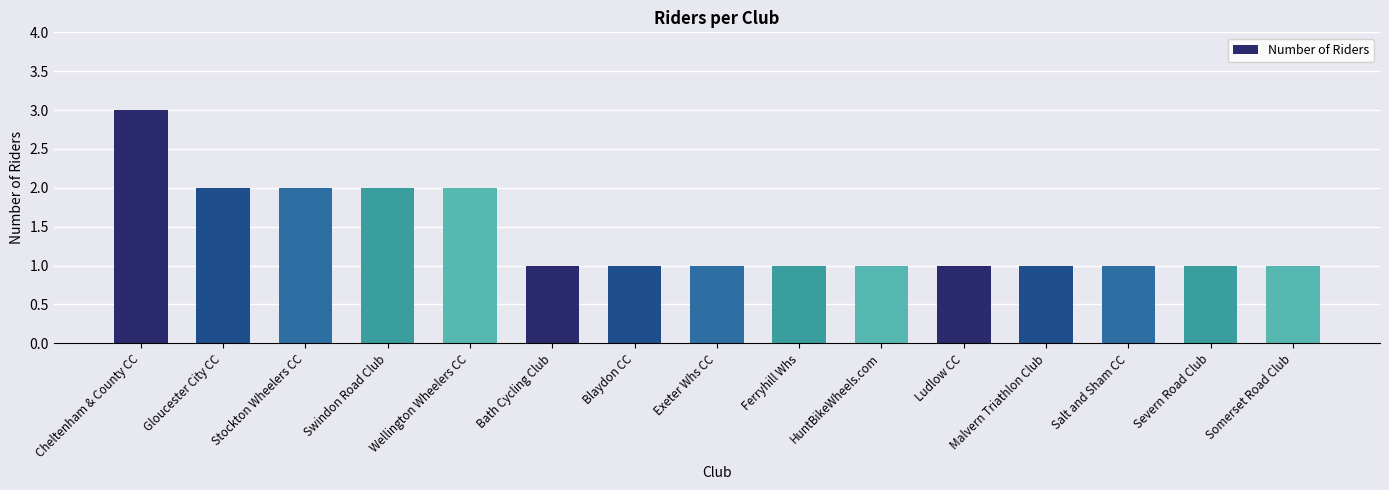

What is the label of the 6th bar from the right?

HuntBikeWheels.com